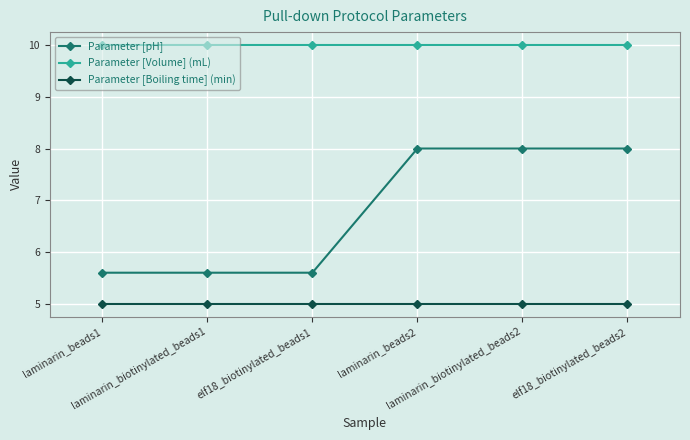

True or false: Parameter [Boiling time] (min) and Parameter [Volume] (mL) intersect in this chart.

False